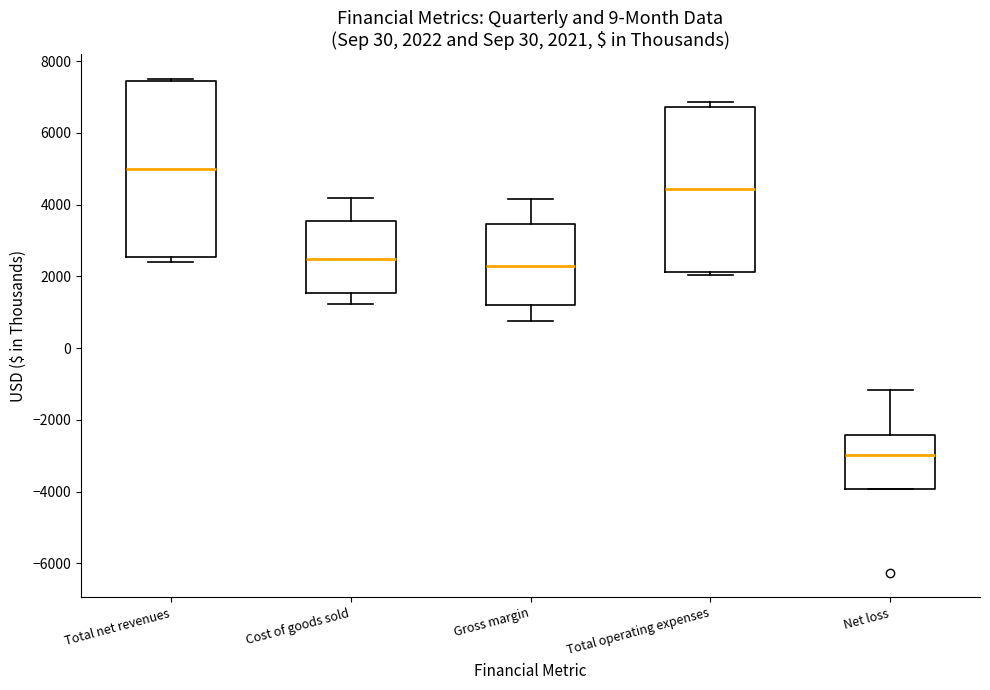

Which box is the tallest, from its lower edge to its upper edge?

Total net revenues